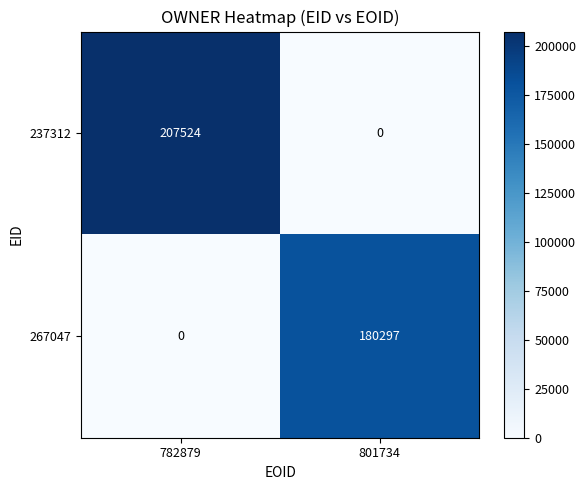

Rank the series at 782879 from highest to lowest value.

237312, 267047